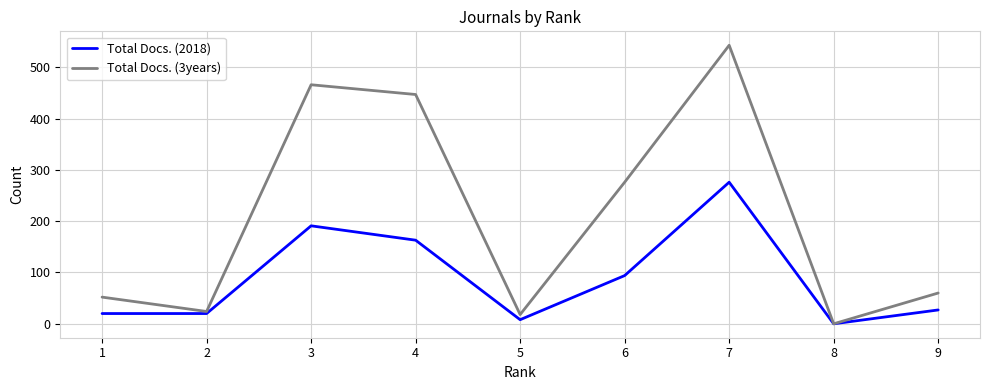

How many interior local peaks does the Total Docs. (3years) series have?

2